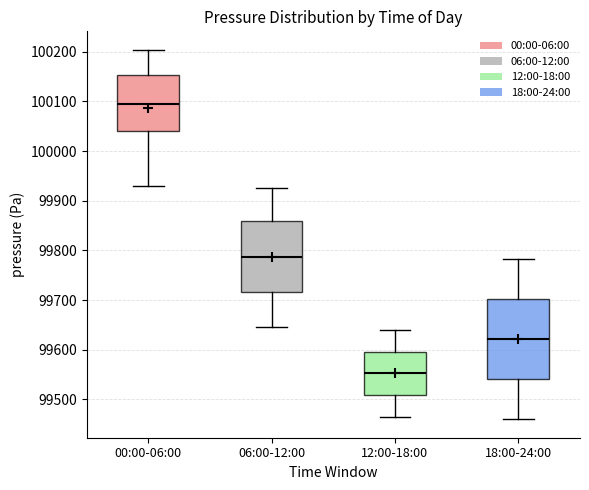

Which box is the tallest, from its lower edge to its upper edge?

18:00-24:00